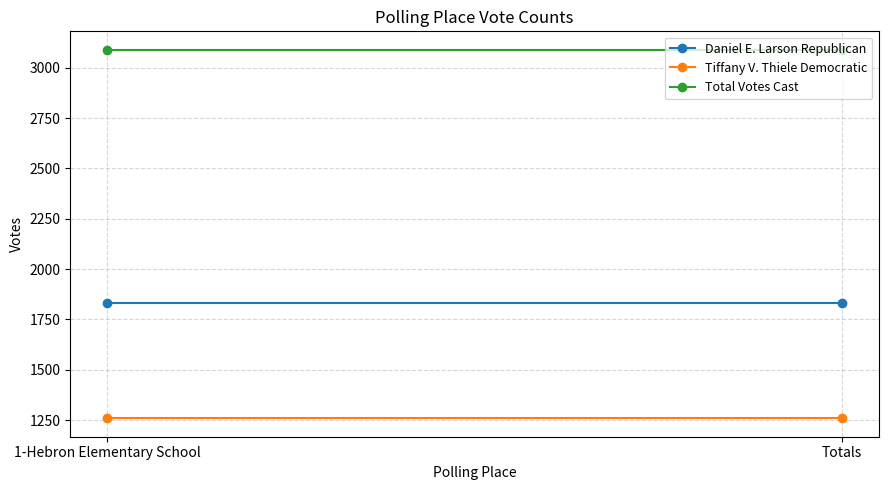

What position from the left is 1-Hebron Elementary School?

1